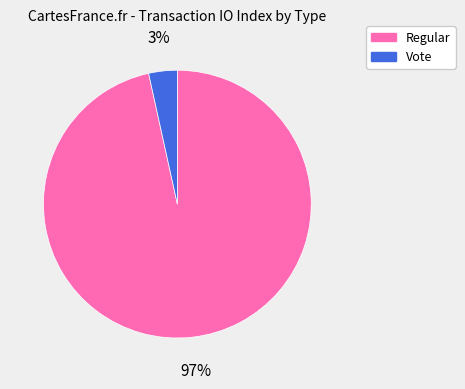

What is the majority slice?

Regular